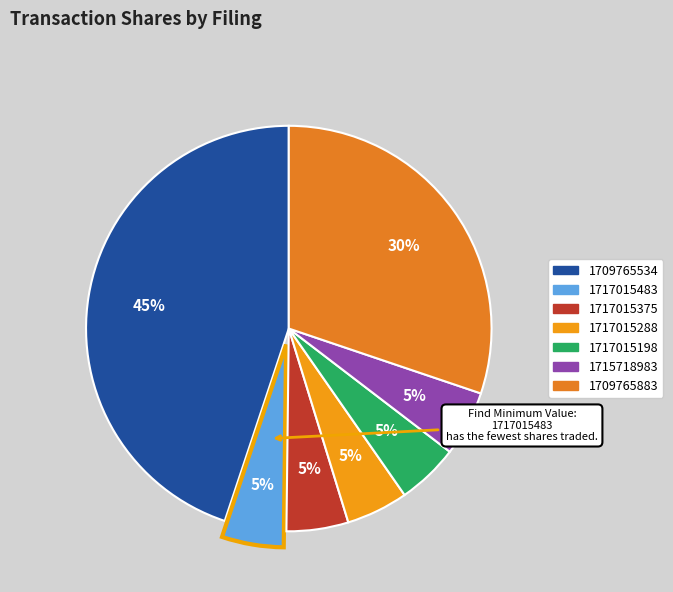

Which slice is the largest?

wk-form4_1709765534.xml